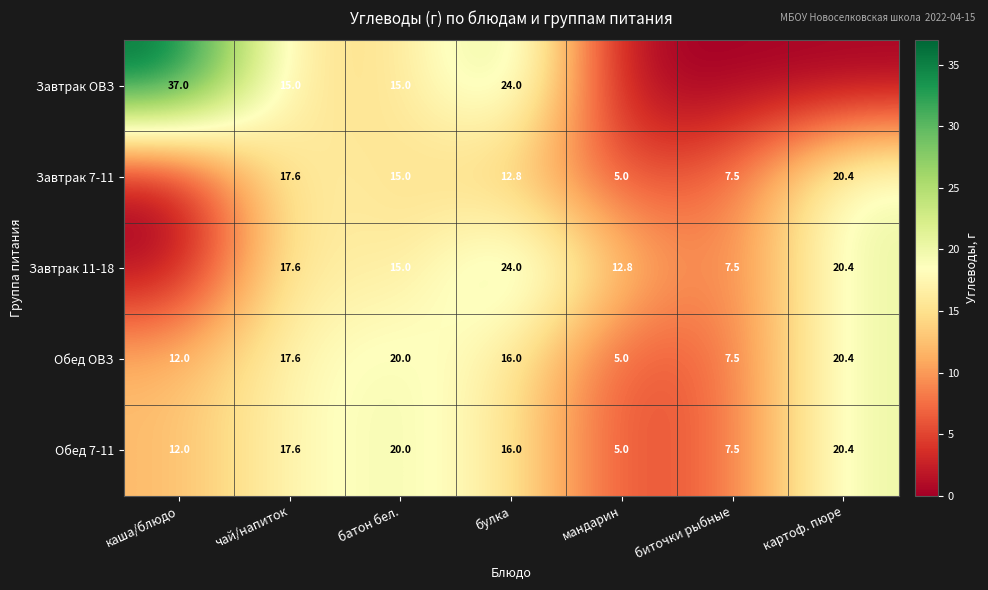

Is the value of Завтрак ОВЗ at каша/блюдо greater than the value of Завтрак 7-11 at мандарин?

Yes